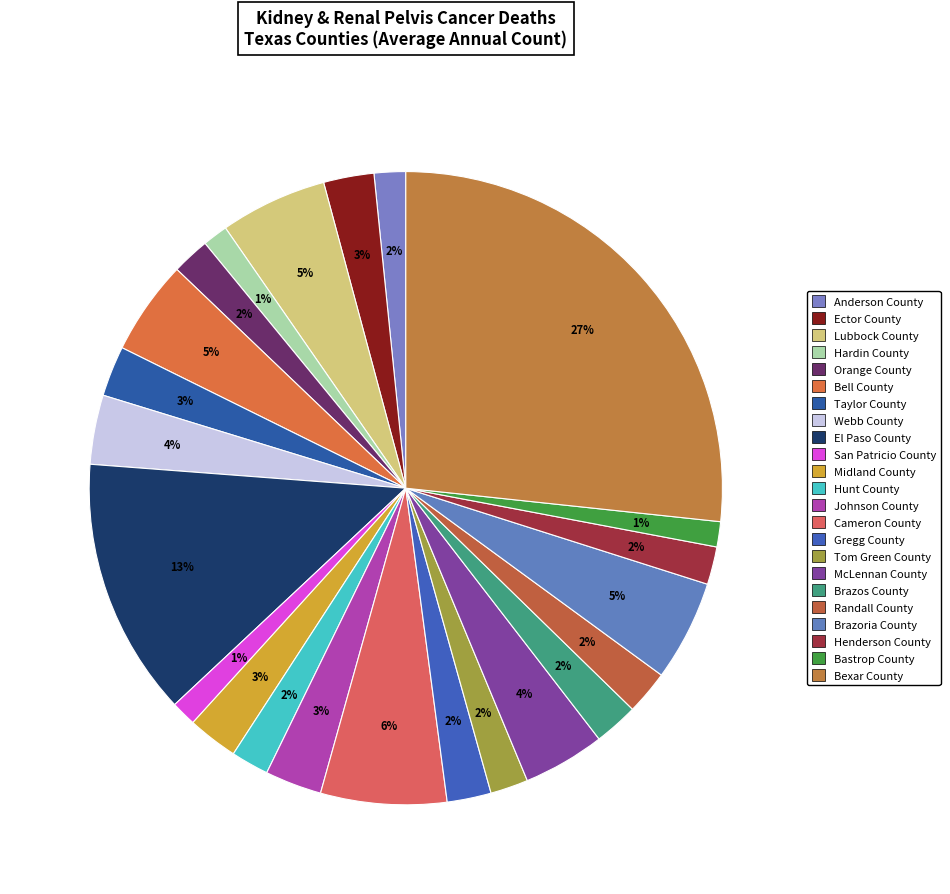

How many slices are in this pie chart?

23